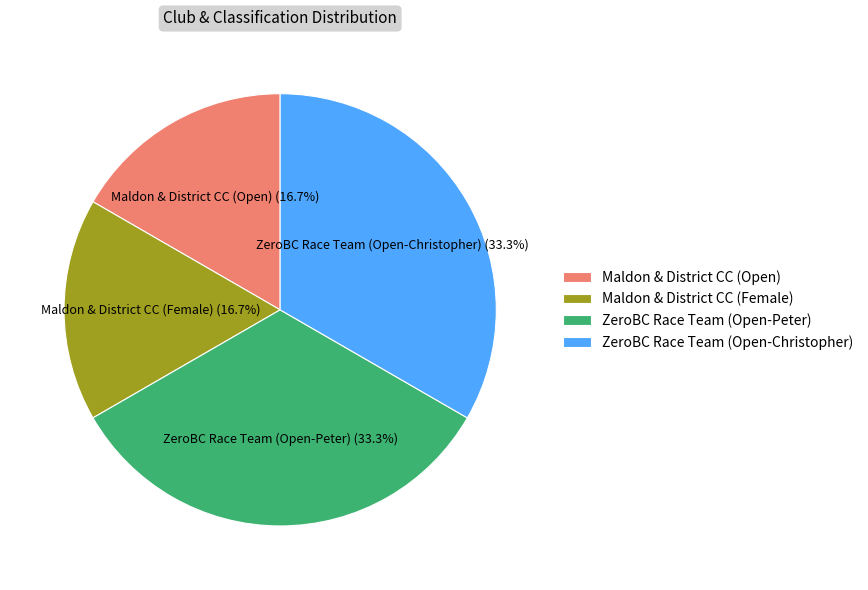

How much of the chart is everything except Maldon & District CC (Female)?

83.3%